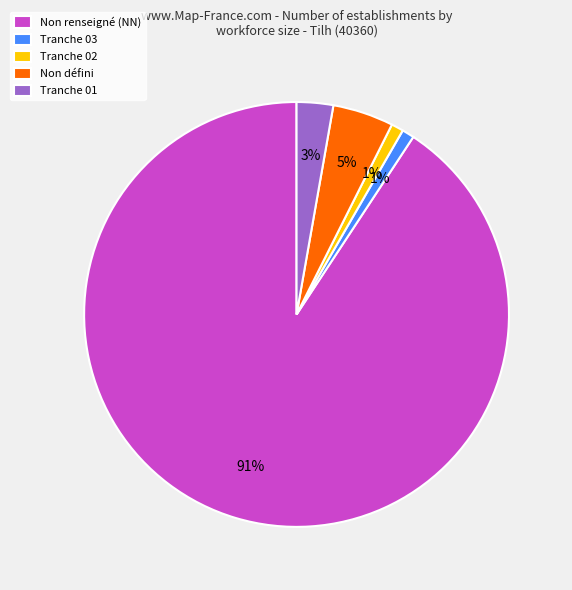

True or false: Non renseigné (NN) accounts for 84% of the total.

False